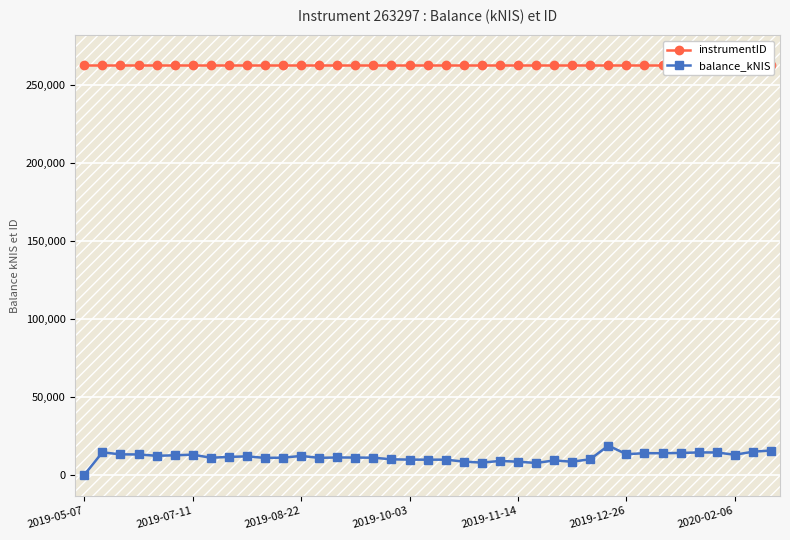

What position from the left is 21?

22